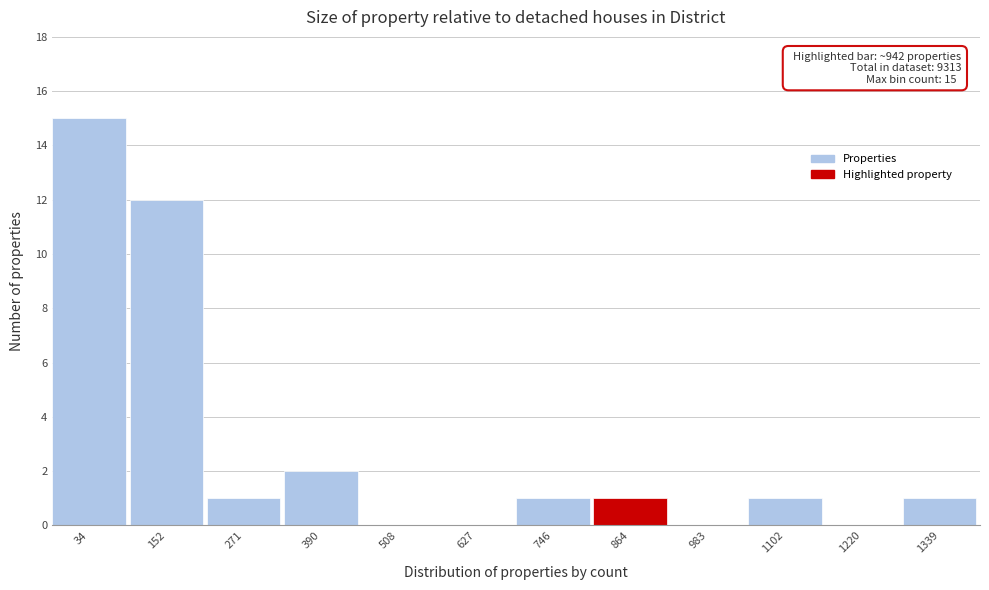

Reading left to right, transcribe all the data shown in this chart.

34=15	152=12	271=1	390=2	508=0	627=0	746=1	864=1	983=0	1102=1	1220=0	1339=1